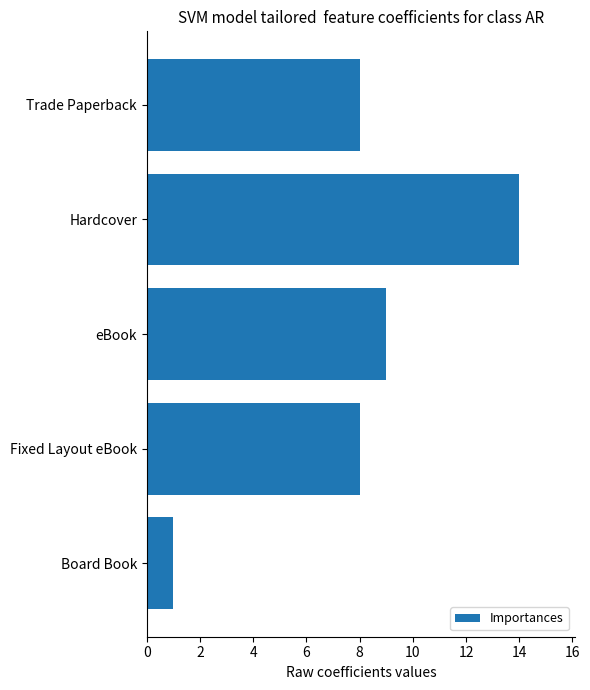

What is the sum of the values at Fixed Layout eBook and Board Book?

9